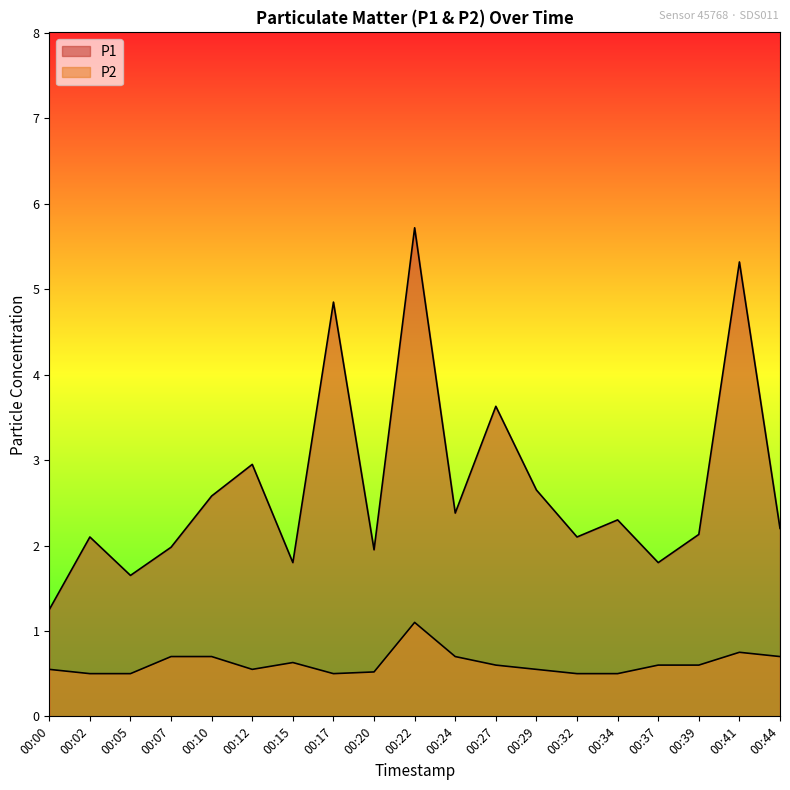

At which label does P1 first exceed 2?

00:02